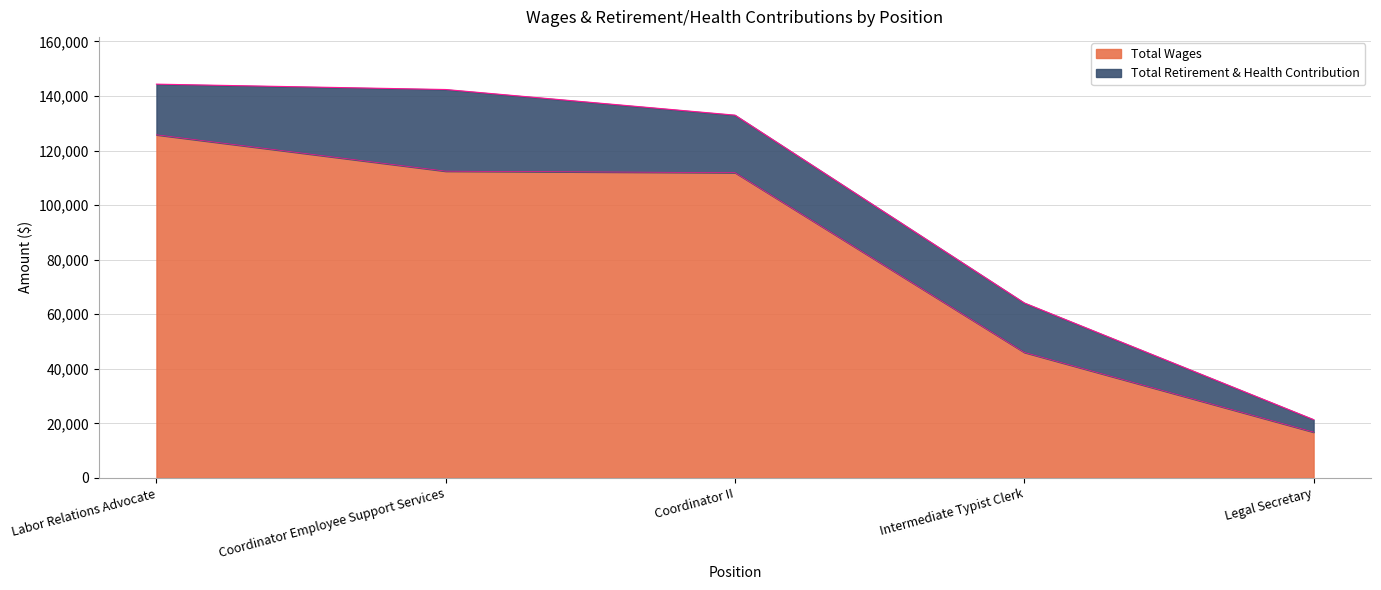

List the labels in order of value, largest first.

Labor Relations Advocate, Coordinator Employee Support Services, Coordinator II, Intermediate Typist Clerk, Legal Secretary